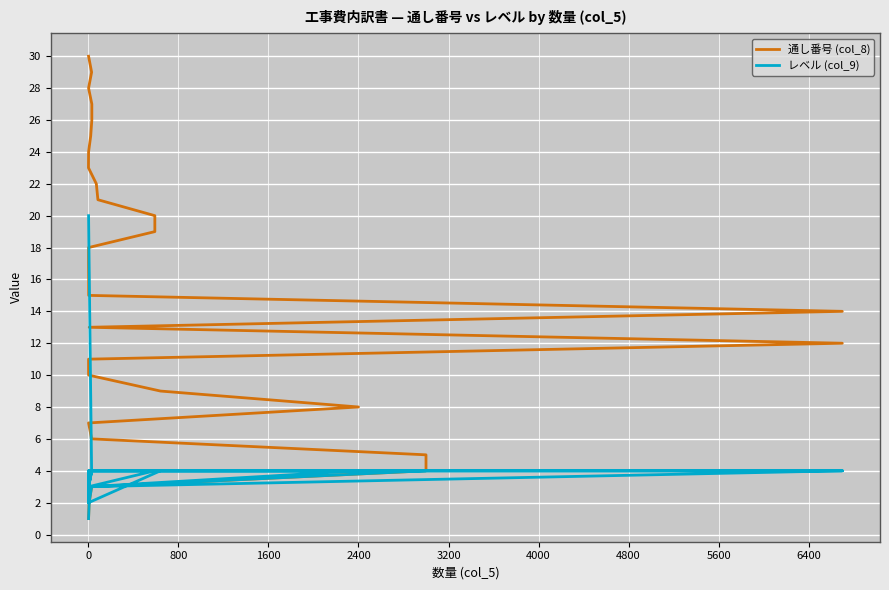

What is the difference between the maximum and minimum values in the 通し番号 (col_8) series?

29